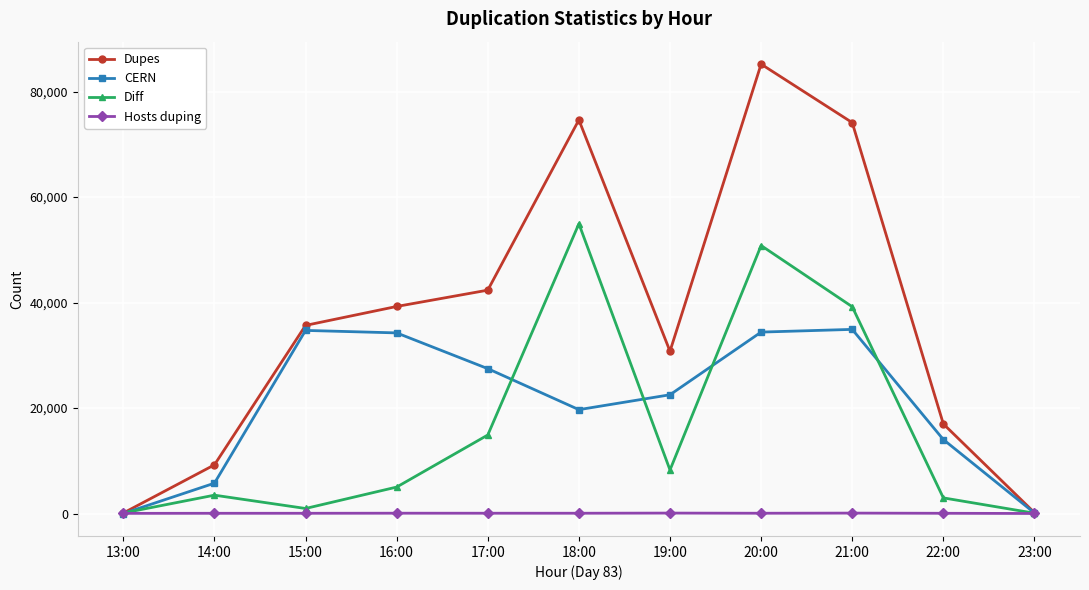

The CERN series shows 22518 at 19:00. True or false?

True